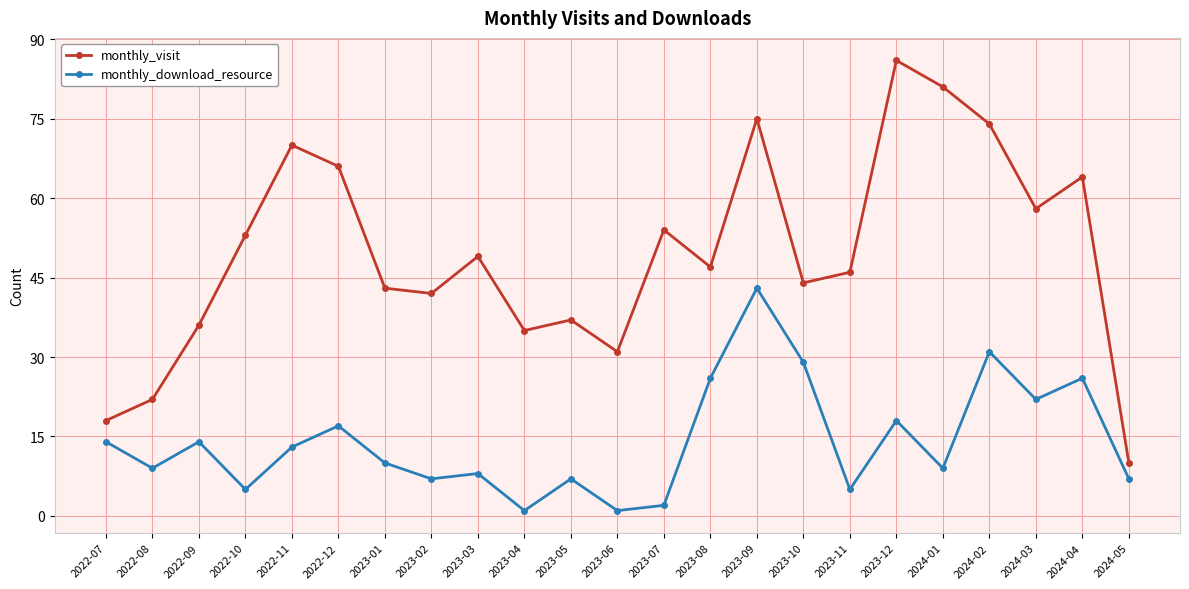

At which category is the sum across all series the highest?

2023-09